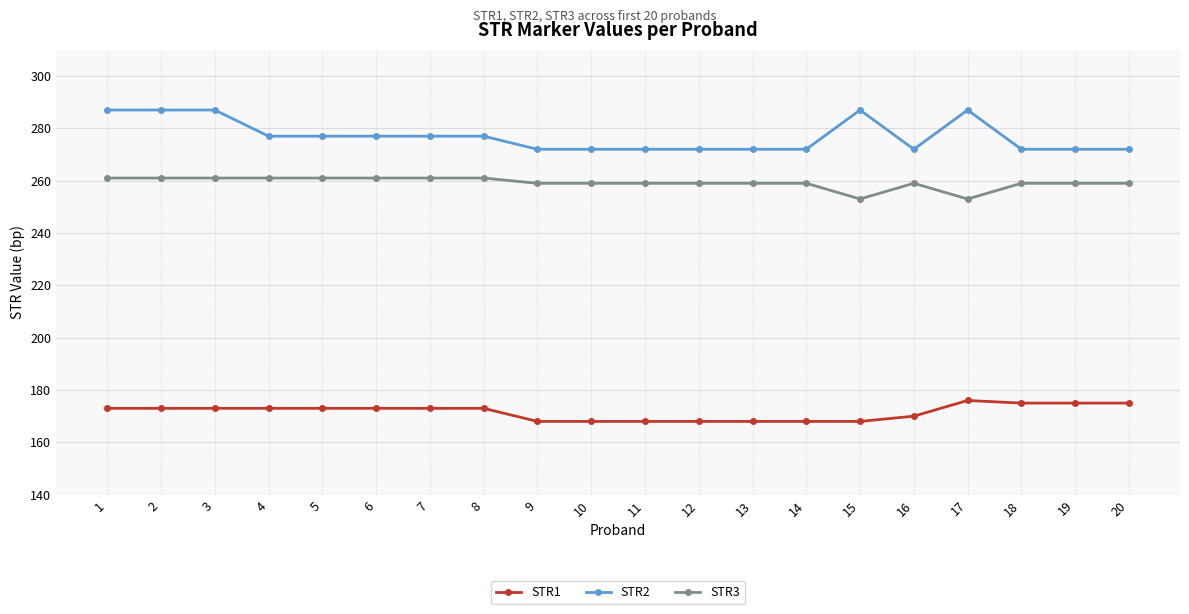

True or false: STR3 and STR1 cross at least once.

False